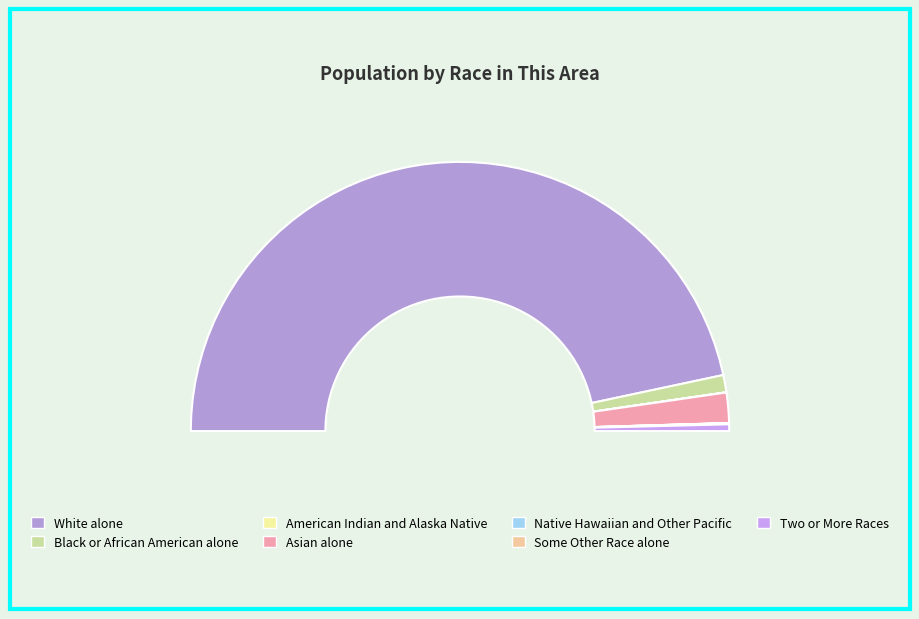

To the nearest percent, what is the difference between the largest and smallest slice percentages?

93%